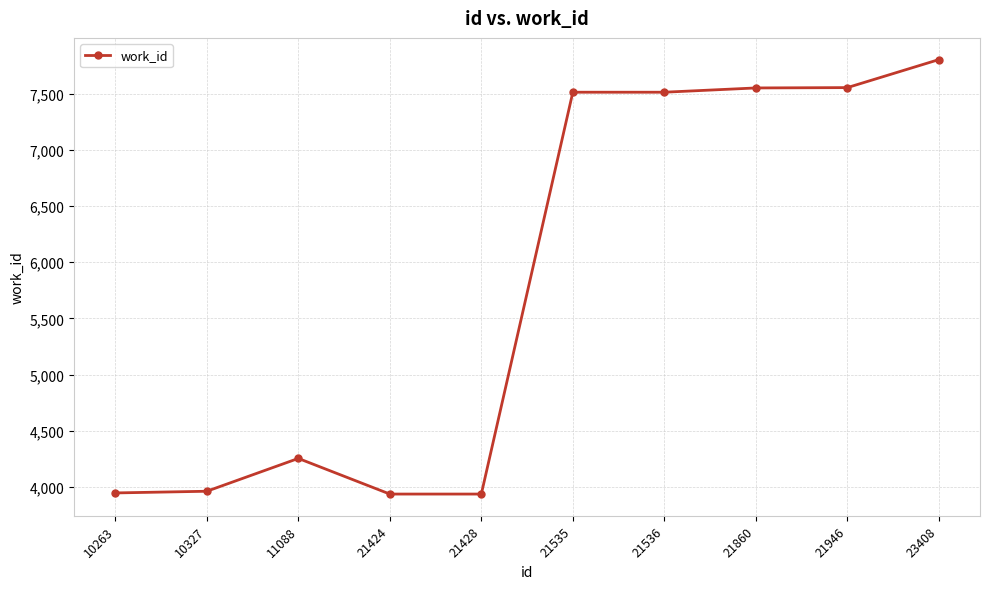

At which category does the chart reach its peak across all series?

23408